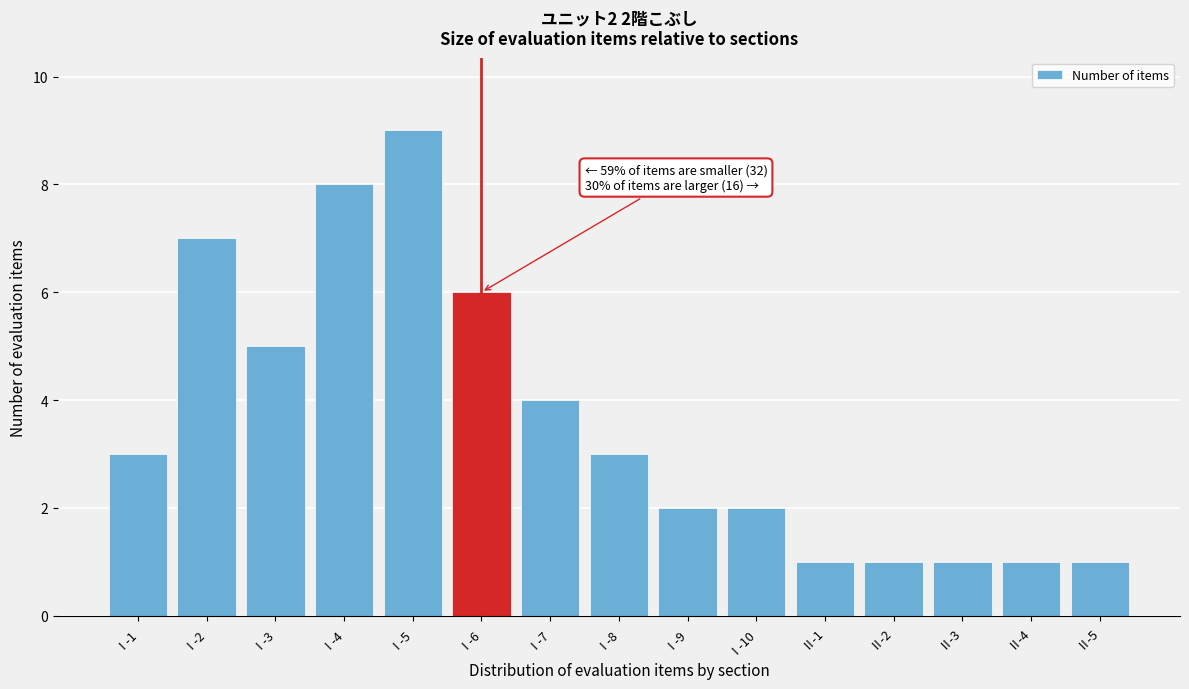

Reading left to right, extract all data points from this chart.

Ⅰ-1=3	Ⅰ-2=7	Ⅰ-3=5	Ⅰ-4=8	Ⅰ-5=9	Ⅰ-6=6	Ⅰ-7=4	Ⅰ-8=3	Ⅰ-9=2	Ⅰ-10=2	Ⅱ-1=1	Ⅱ-2=1	Ⅱ-3=1	Ⅱ-4=1	Ⅱ-5=1